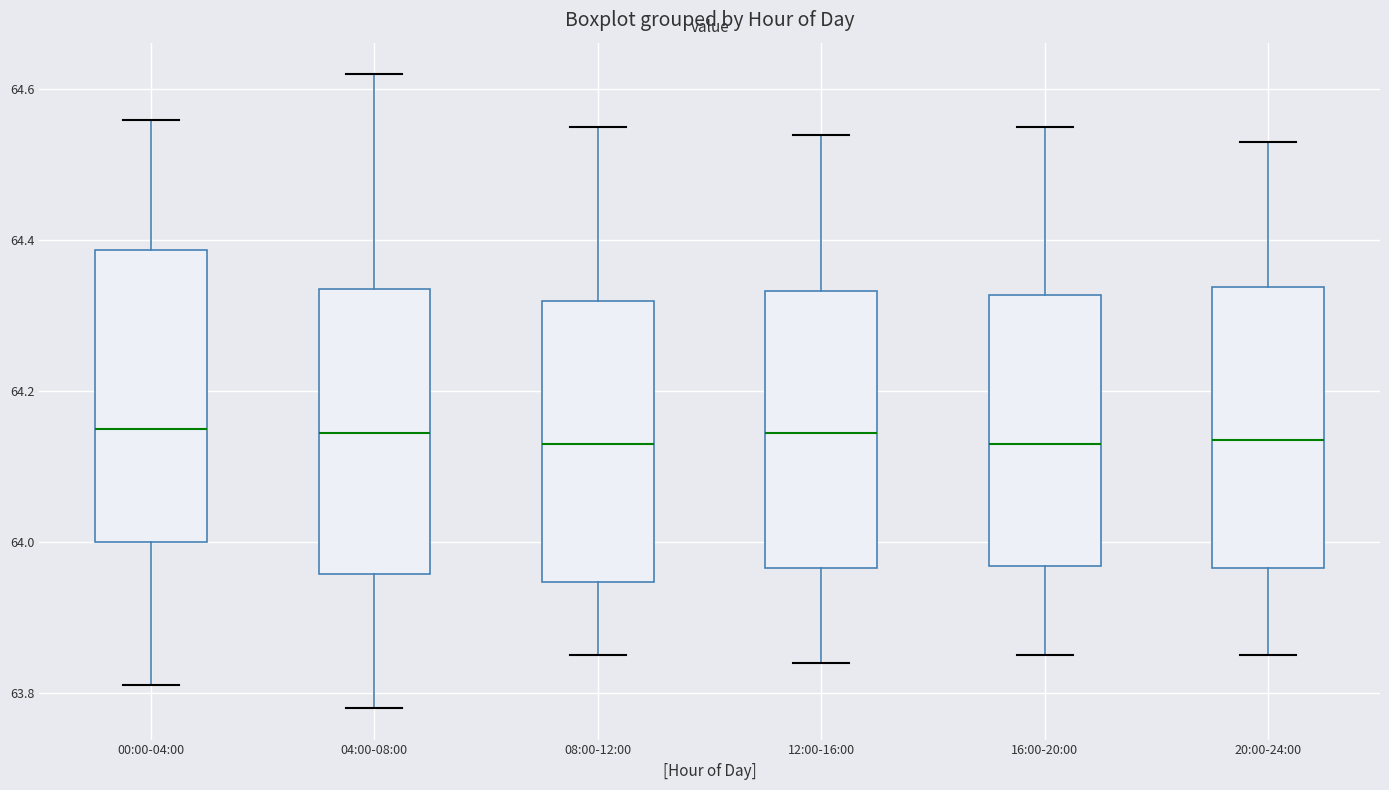

Reading left to right, read every box against the y-axis: the position of its median line, the range the box covers, and the ends of its whiskers. The values are not printed on the chart, so give them approximately, as read against the axis.

00:00-04:00: median 64.16, box 64.00 to 64.38, whiskers 63.82 to 64.56
04:00-08:00: median 64.14, box 63.96 to 64.34, whiskers 63.78 to 64.62
08:00-12:00: median 64.14, box 63.94 to 64.32, whiskers 63.86 to 64.56
12:00-16:00: median 64.14, box 63.96 to 64.34, whiskers 63.84 to 64.54
16:00-20:00: median 64.14, box 63.96 to 64.32, whiskers 63.86 to 64.56
20:00-24:00: median 64.14, box 63.96 to 64.34, whiskers 63.86 to 64.54